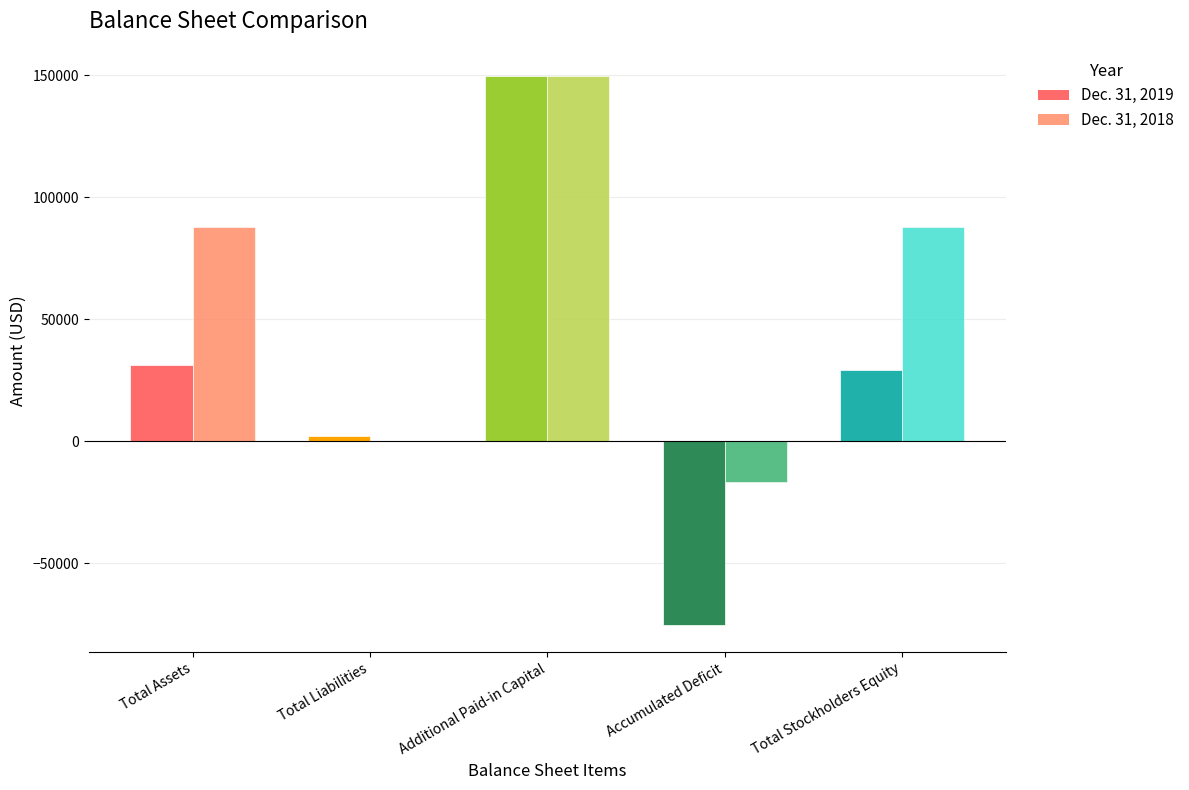

How many categories are shown in the chart?

5